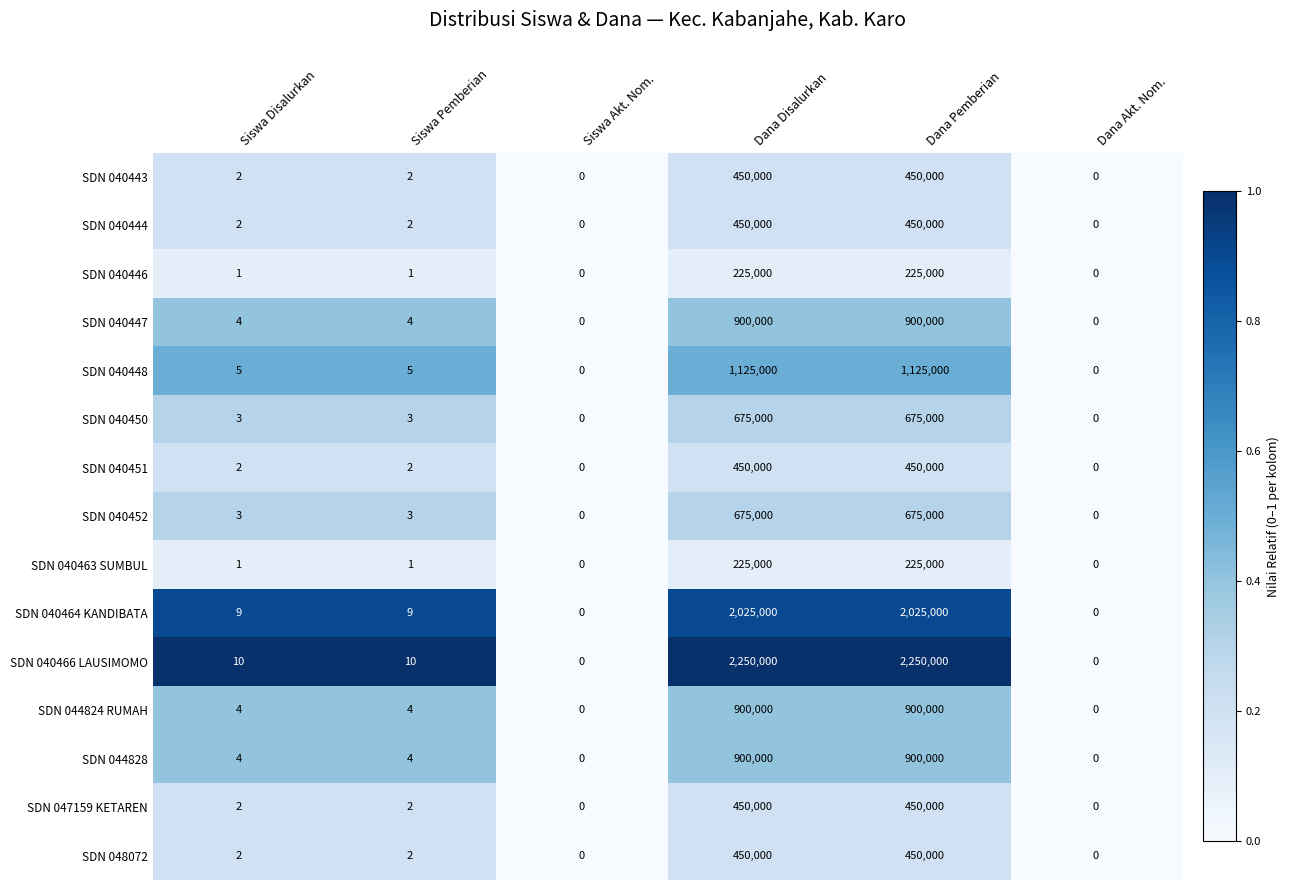

What is the difference between the highest and lowest values at Siswa Pemberian?

9